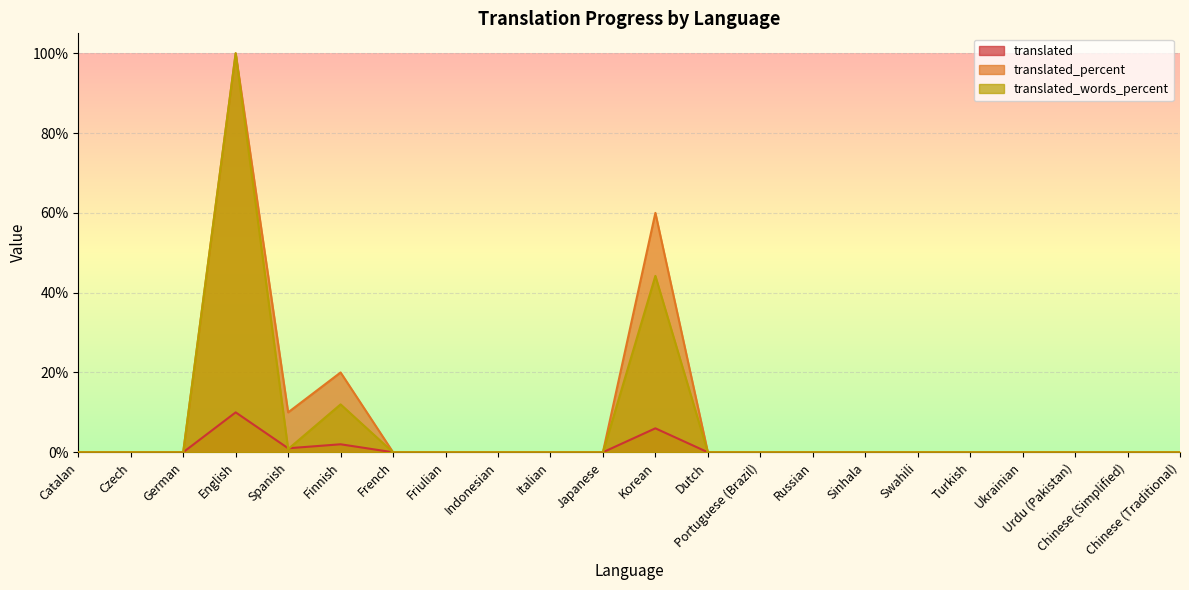

True or false: translated_percent and translated intersect in this chart.

False